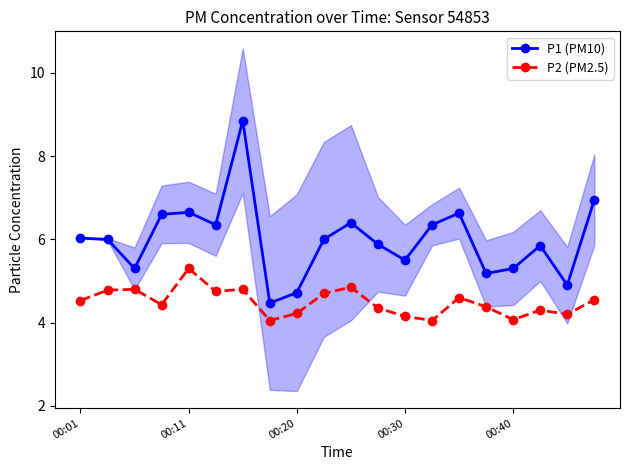

True or false: P2 (PM2.5) has more than 0 points higher than both neighbors.

True